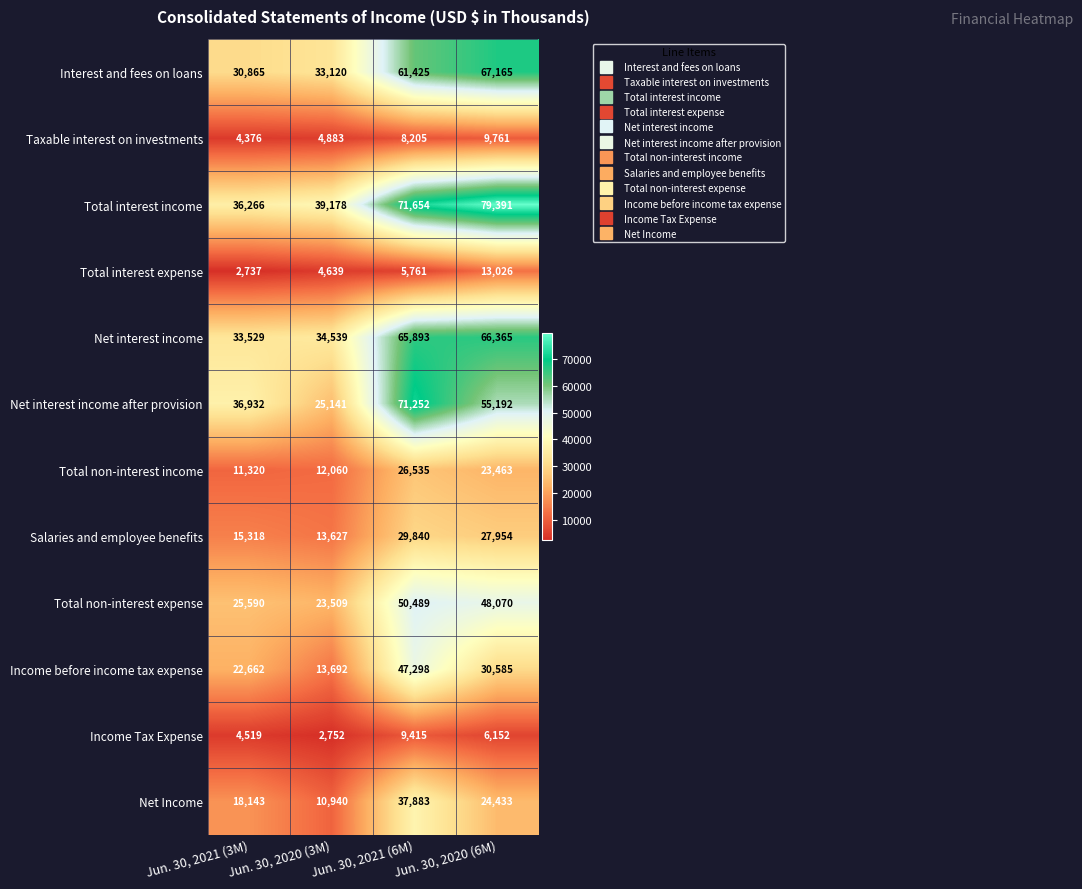

Rank the series at Jun. 30, 2021 (6M) from highest to lowest value.

Total interest income, Net interest income after provision, Net interest income, Interest and fees on loans, Total non-interest expense, Income before income tax expense, Net Income, Salaries and employee benefits, Total non-interest income, Income Tax Expense, Taxable interest on investments, Total interest expense